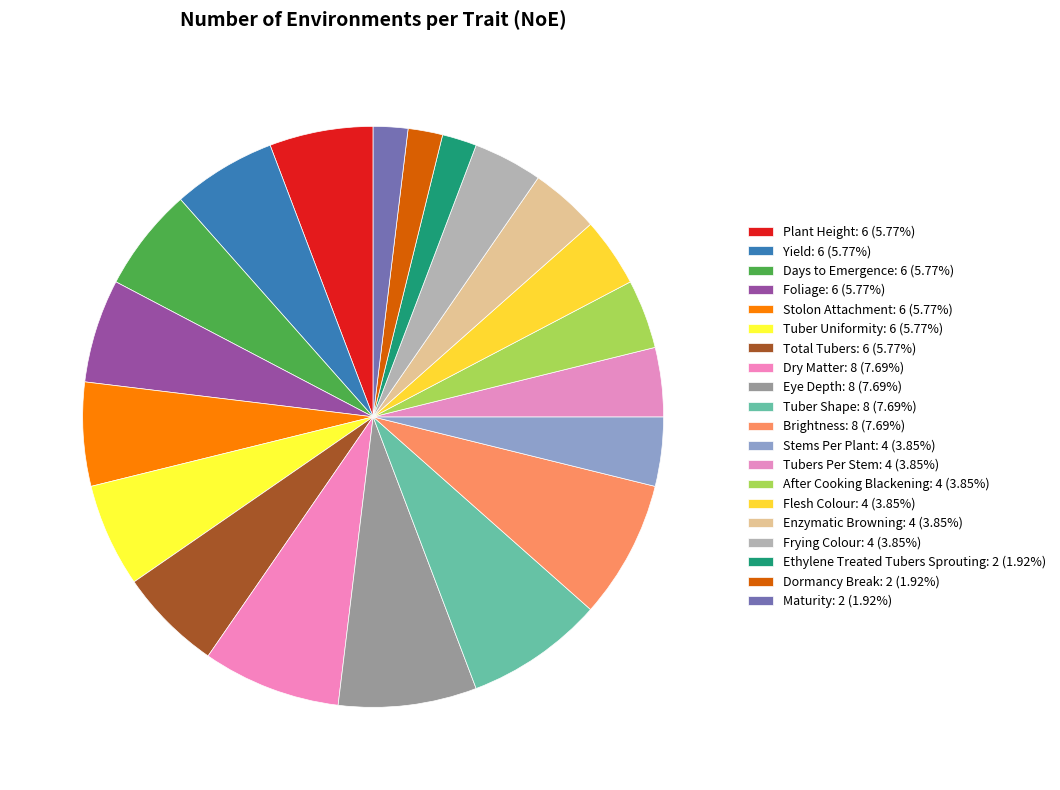

To the nearest percent, what portion does Brightness represent?

8%